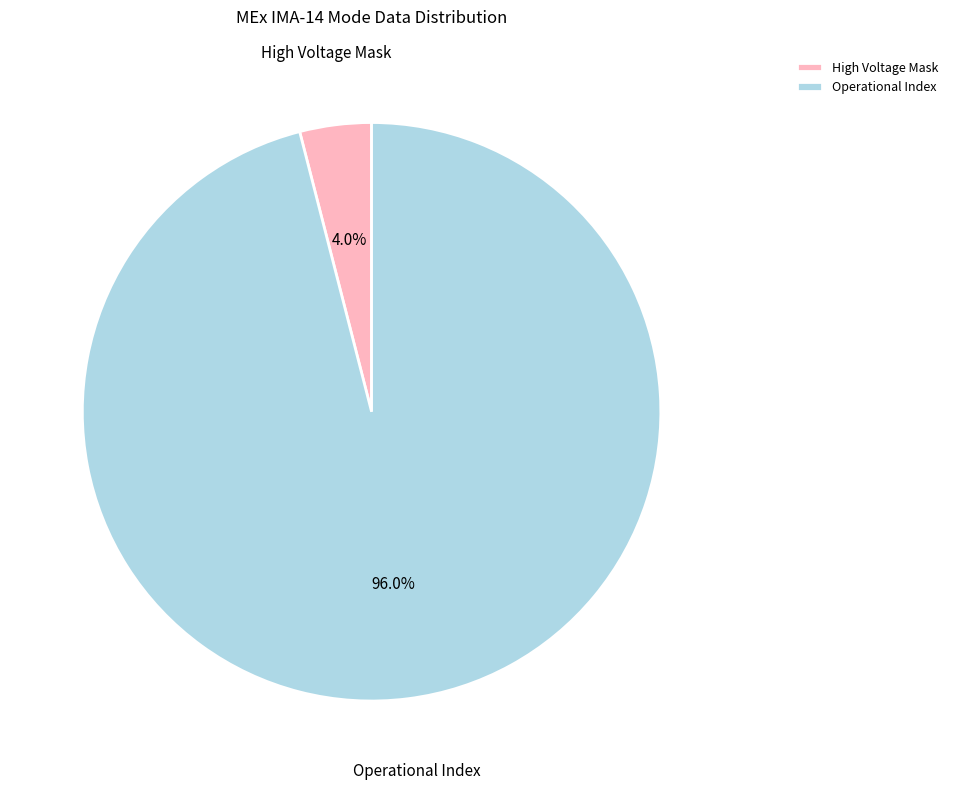

What is the ratio of the value at Operational Index to the value at High Voltage Mask?

24.0